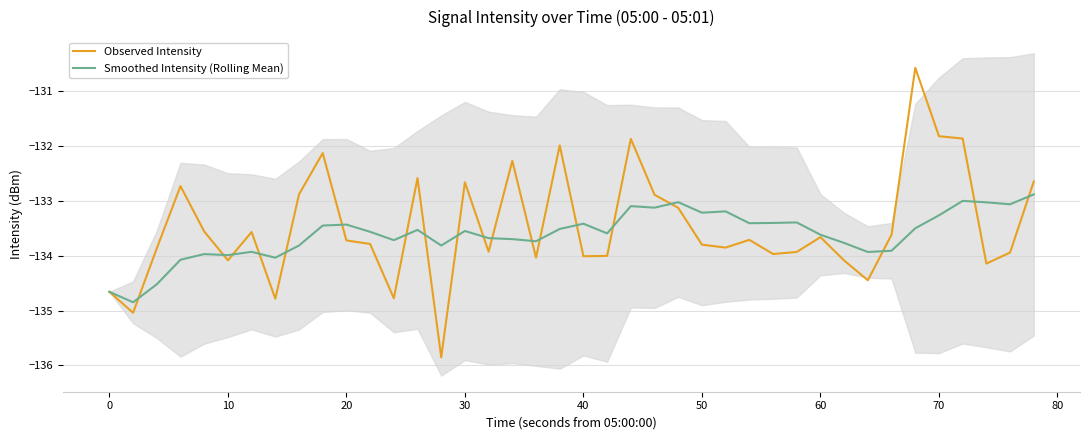

What is the value of the Observed Intensity point at the 19th from the left?

-134.0